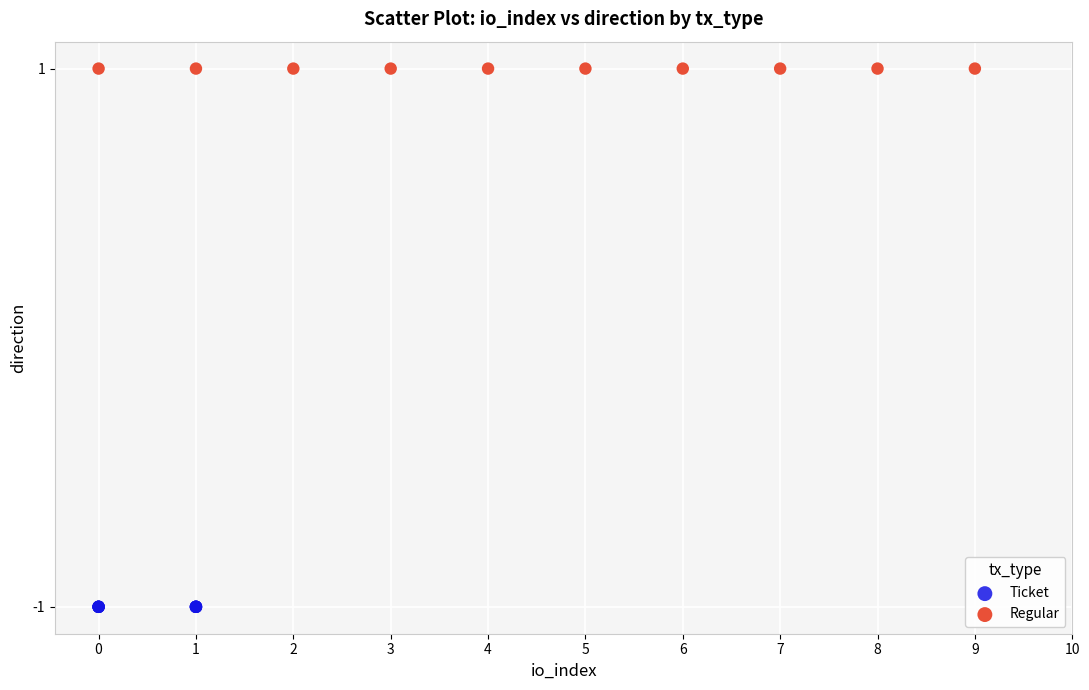

Which series contains the highest Y value?

Regular